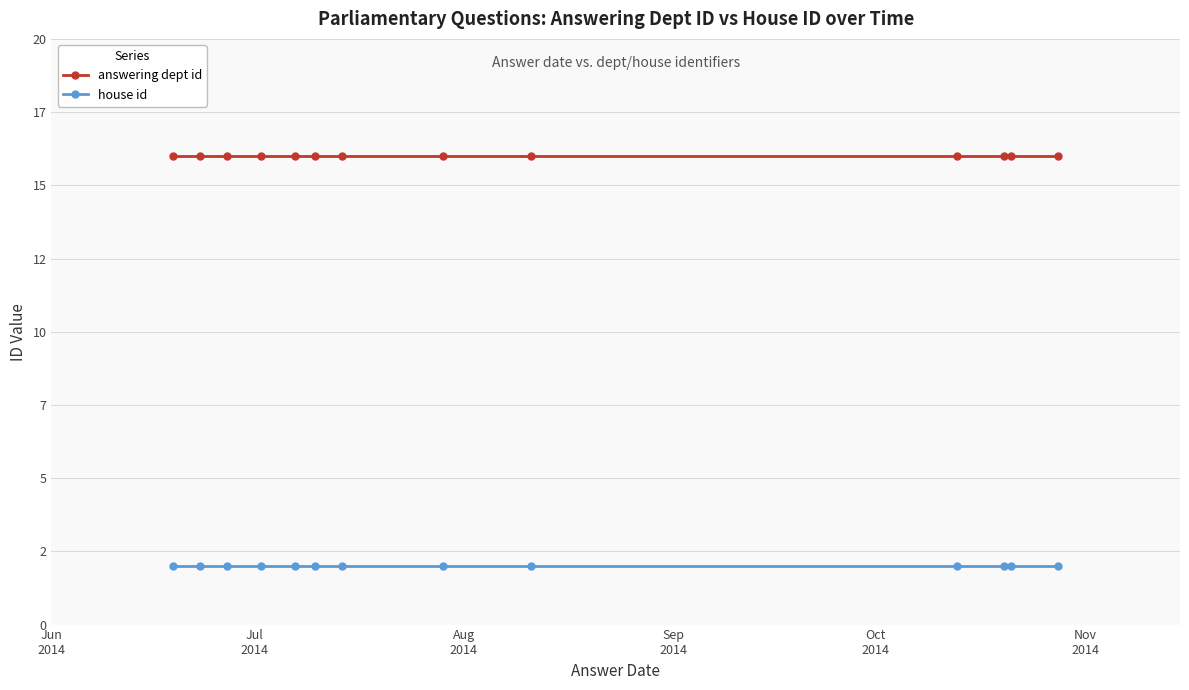

List the series in order of their overall mean, lowest first.

house id, answering dept id